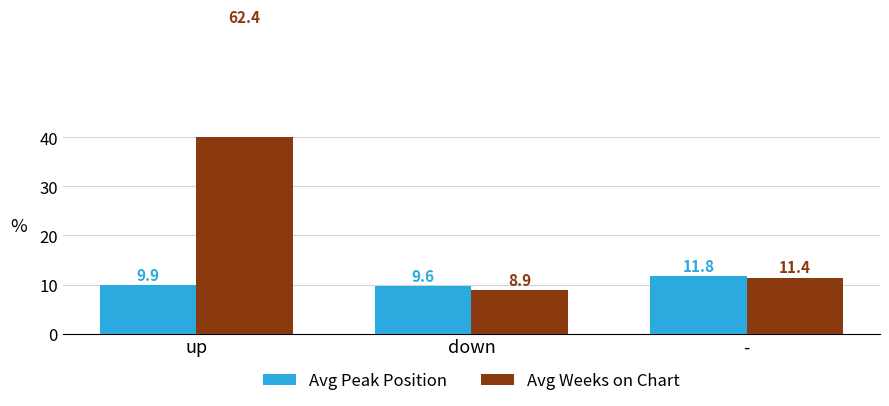

How many categories are shown in the chart?

3